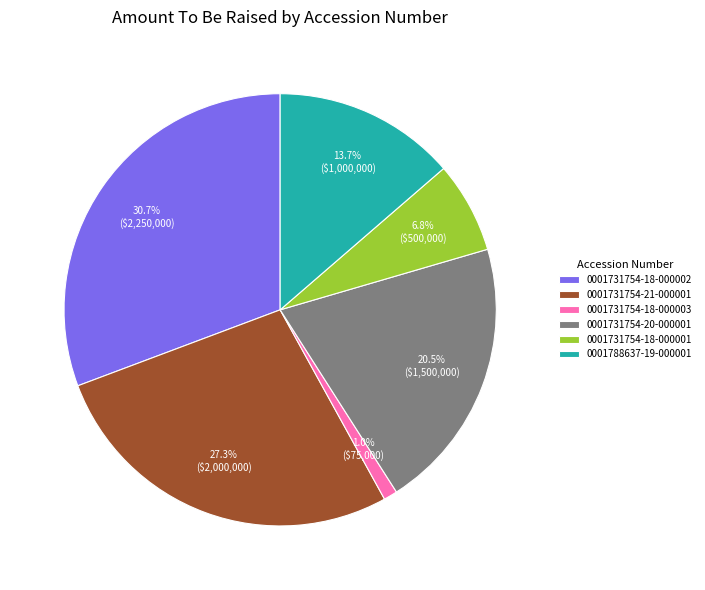

Count the number of slices in the pie.

6